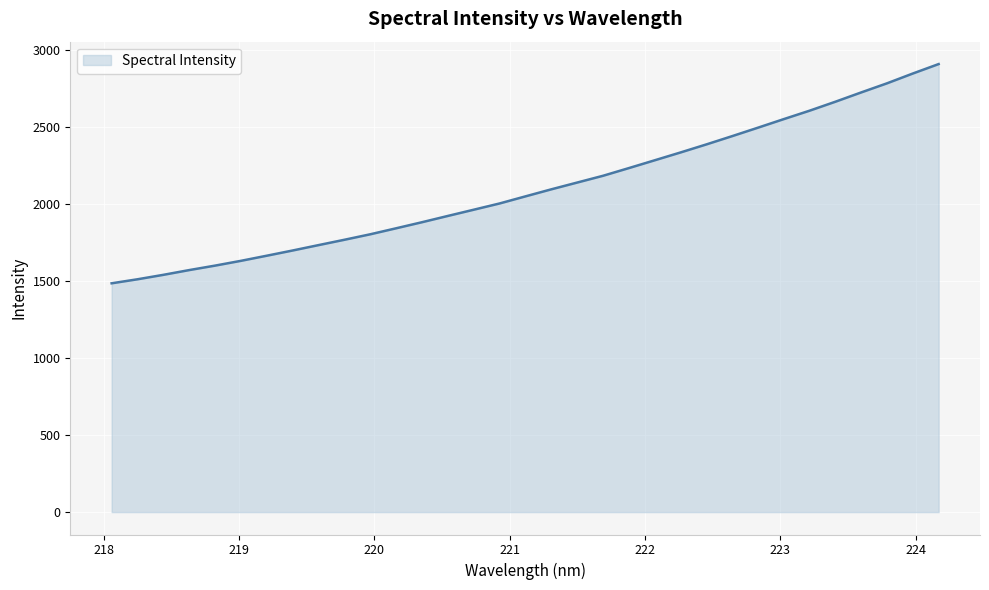

Count the number of data series in this chart.

1